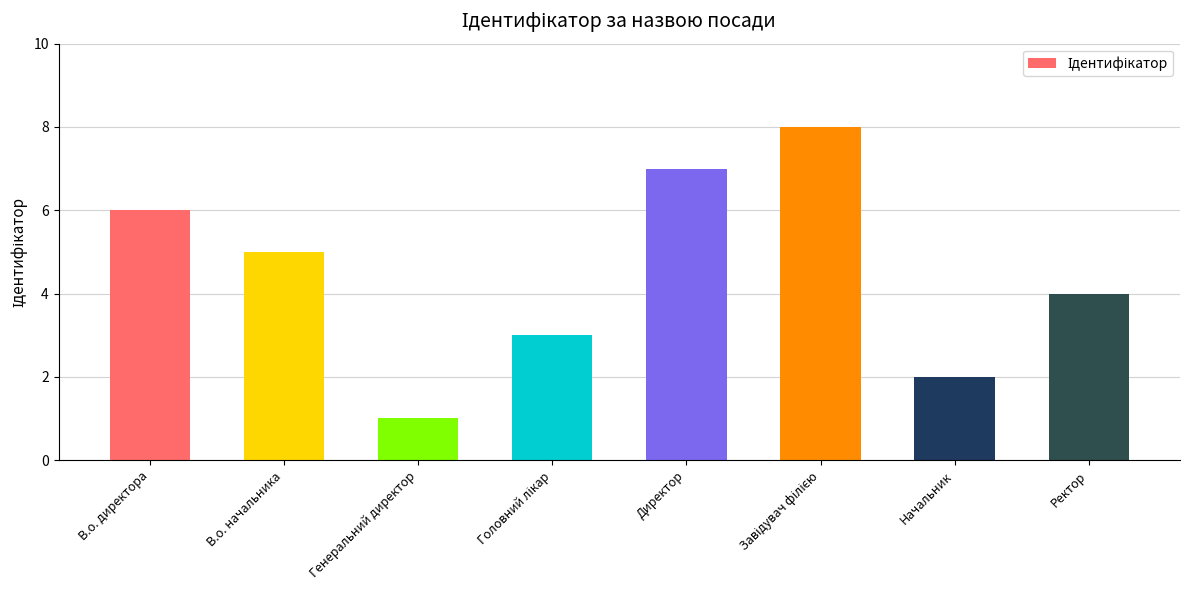

How many categories are shown in the chart?

8